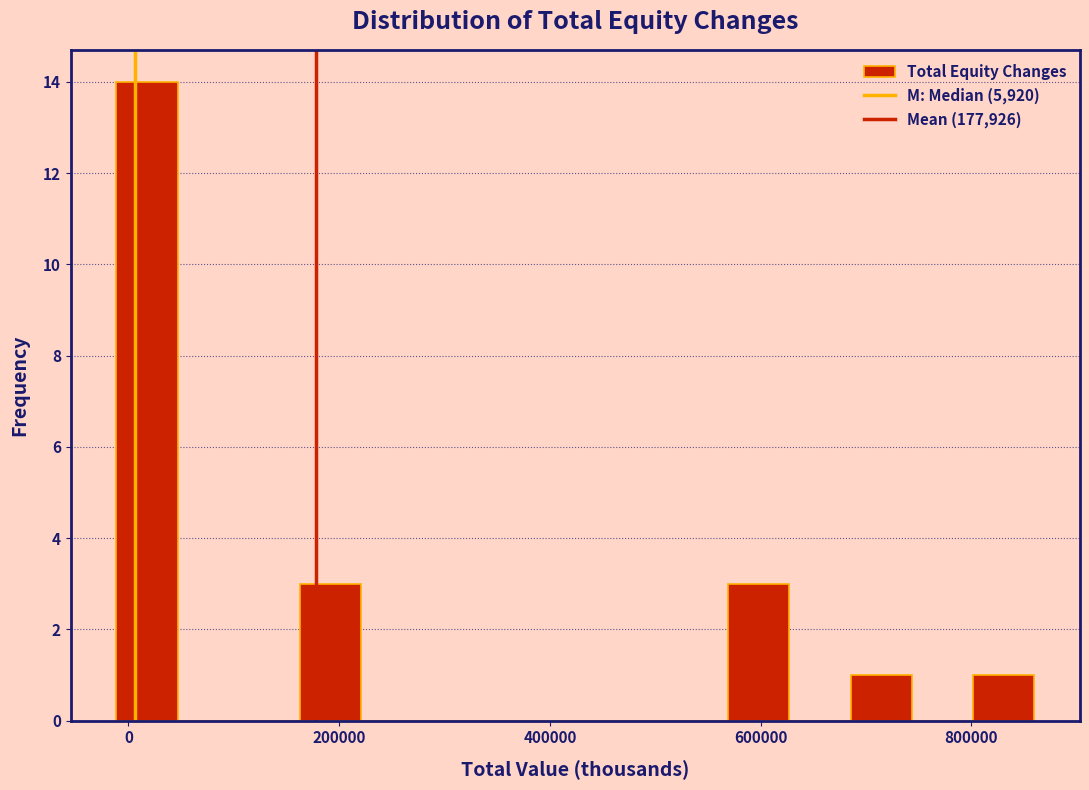

Around what value on the x-axis is the tallest bar? Give the approximate position of its centre, as read against the axis.

20000